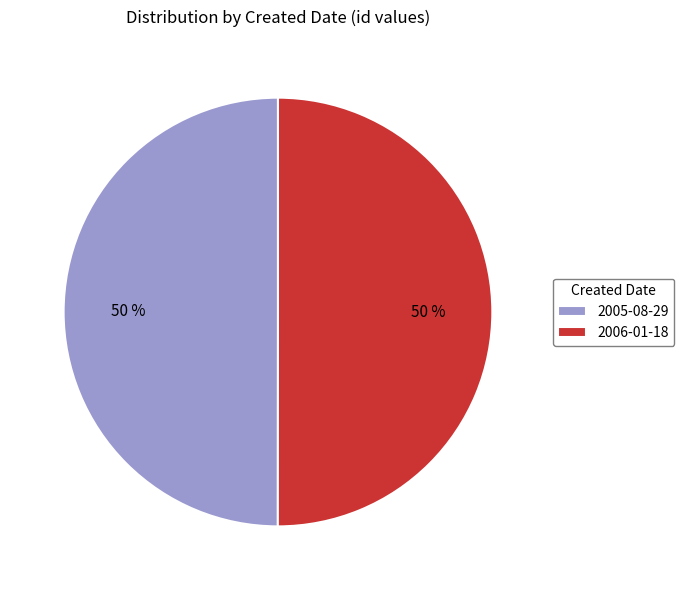

To the nearest percent, what portion does 2006-01-18 represent?

50%